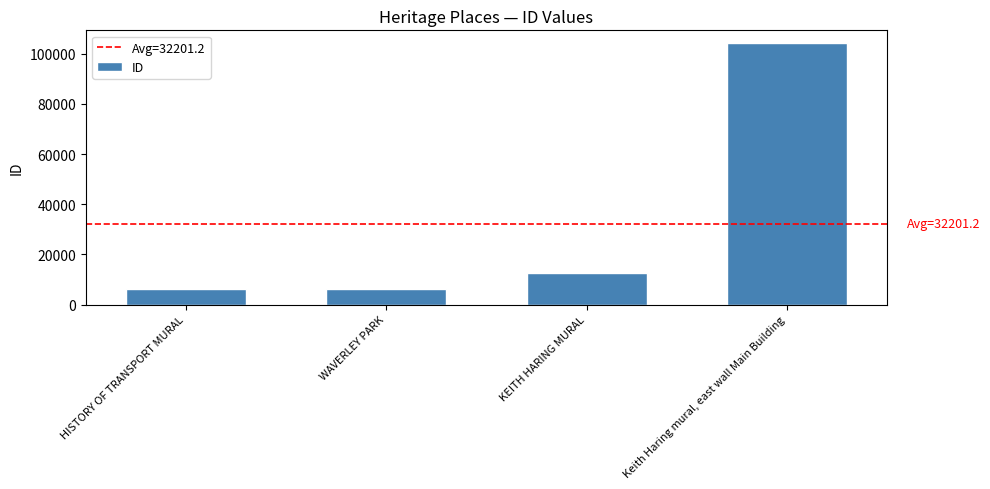

Are the bars grouped side by side (vs. stacked)?

No